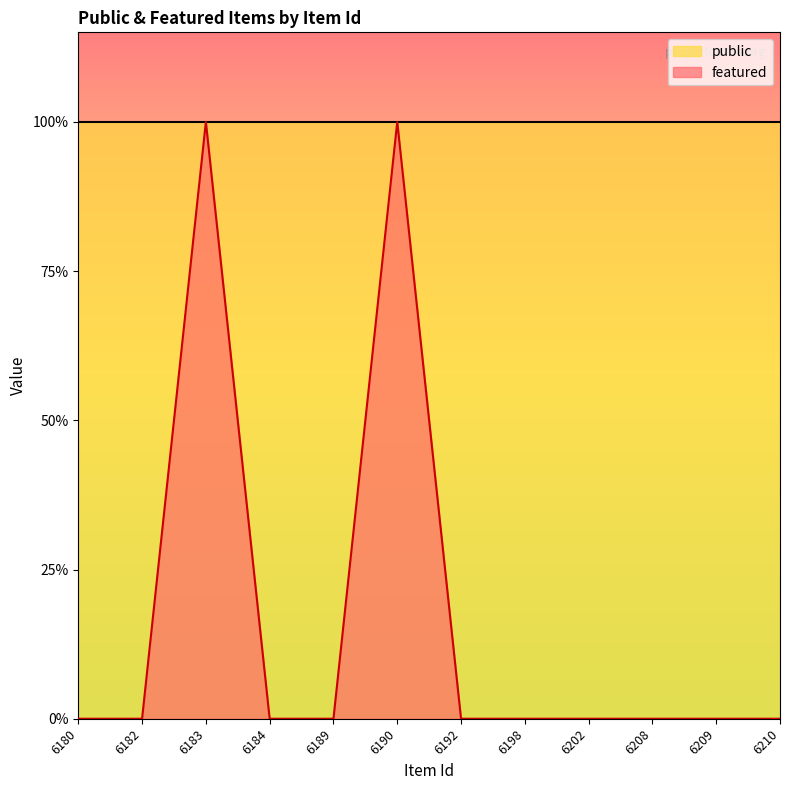

Which has a higher value, 6209 or 6190?

6190